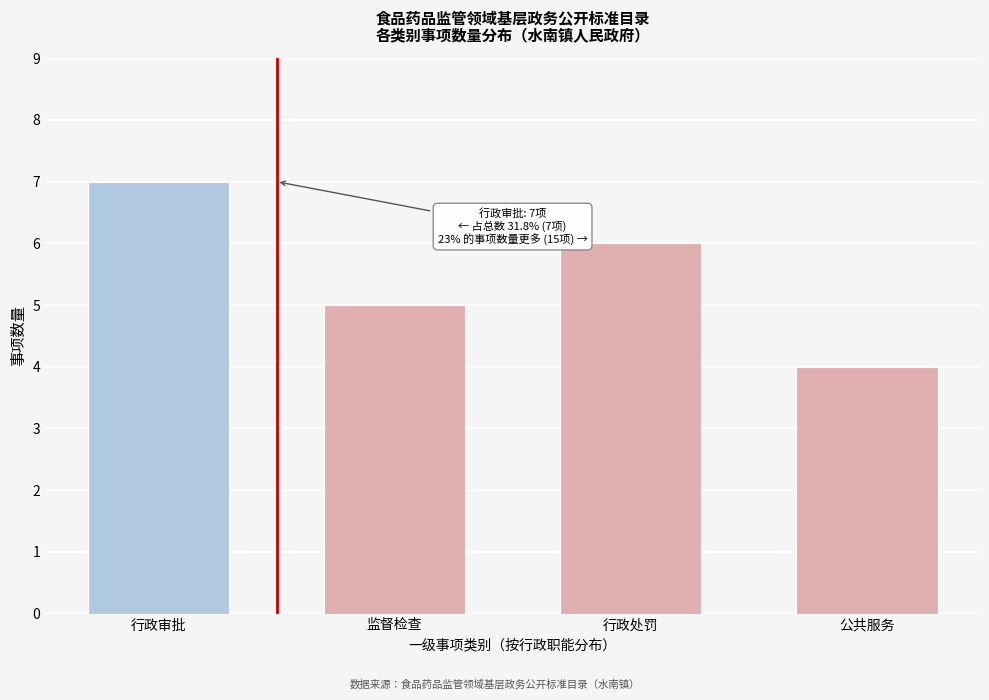

Reading left to right, transcribe all the data shown in this chart.

行政审批=7	监督检查=5	行政处罚=6	公共服务=4